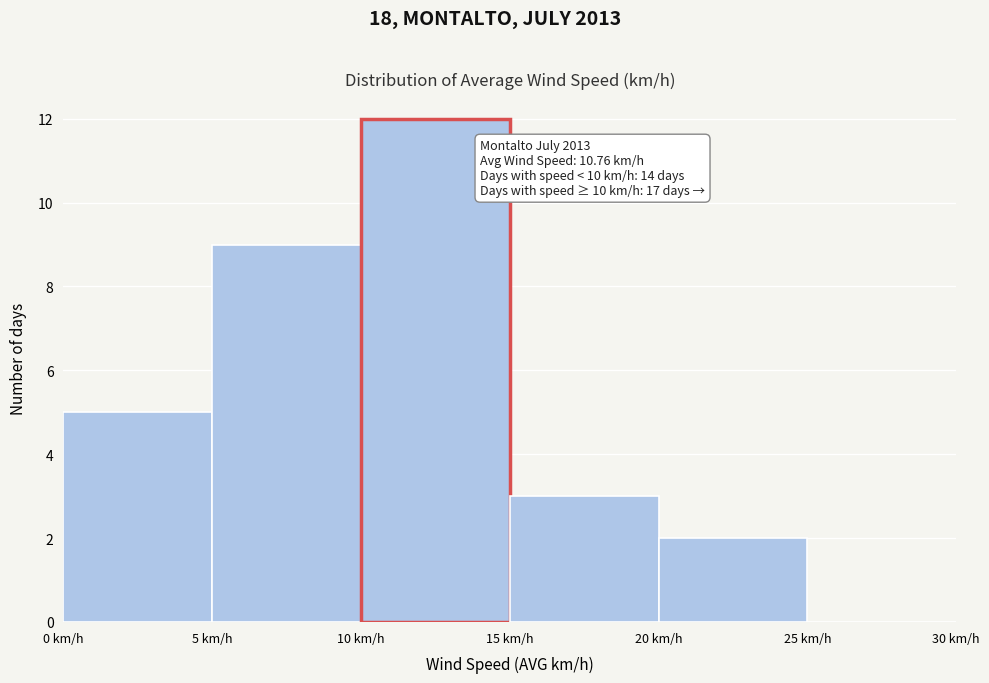

Which range on the x-axis has the tallest bar?

10 to 15